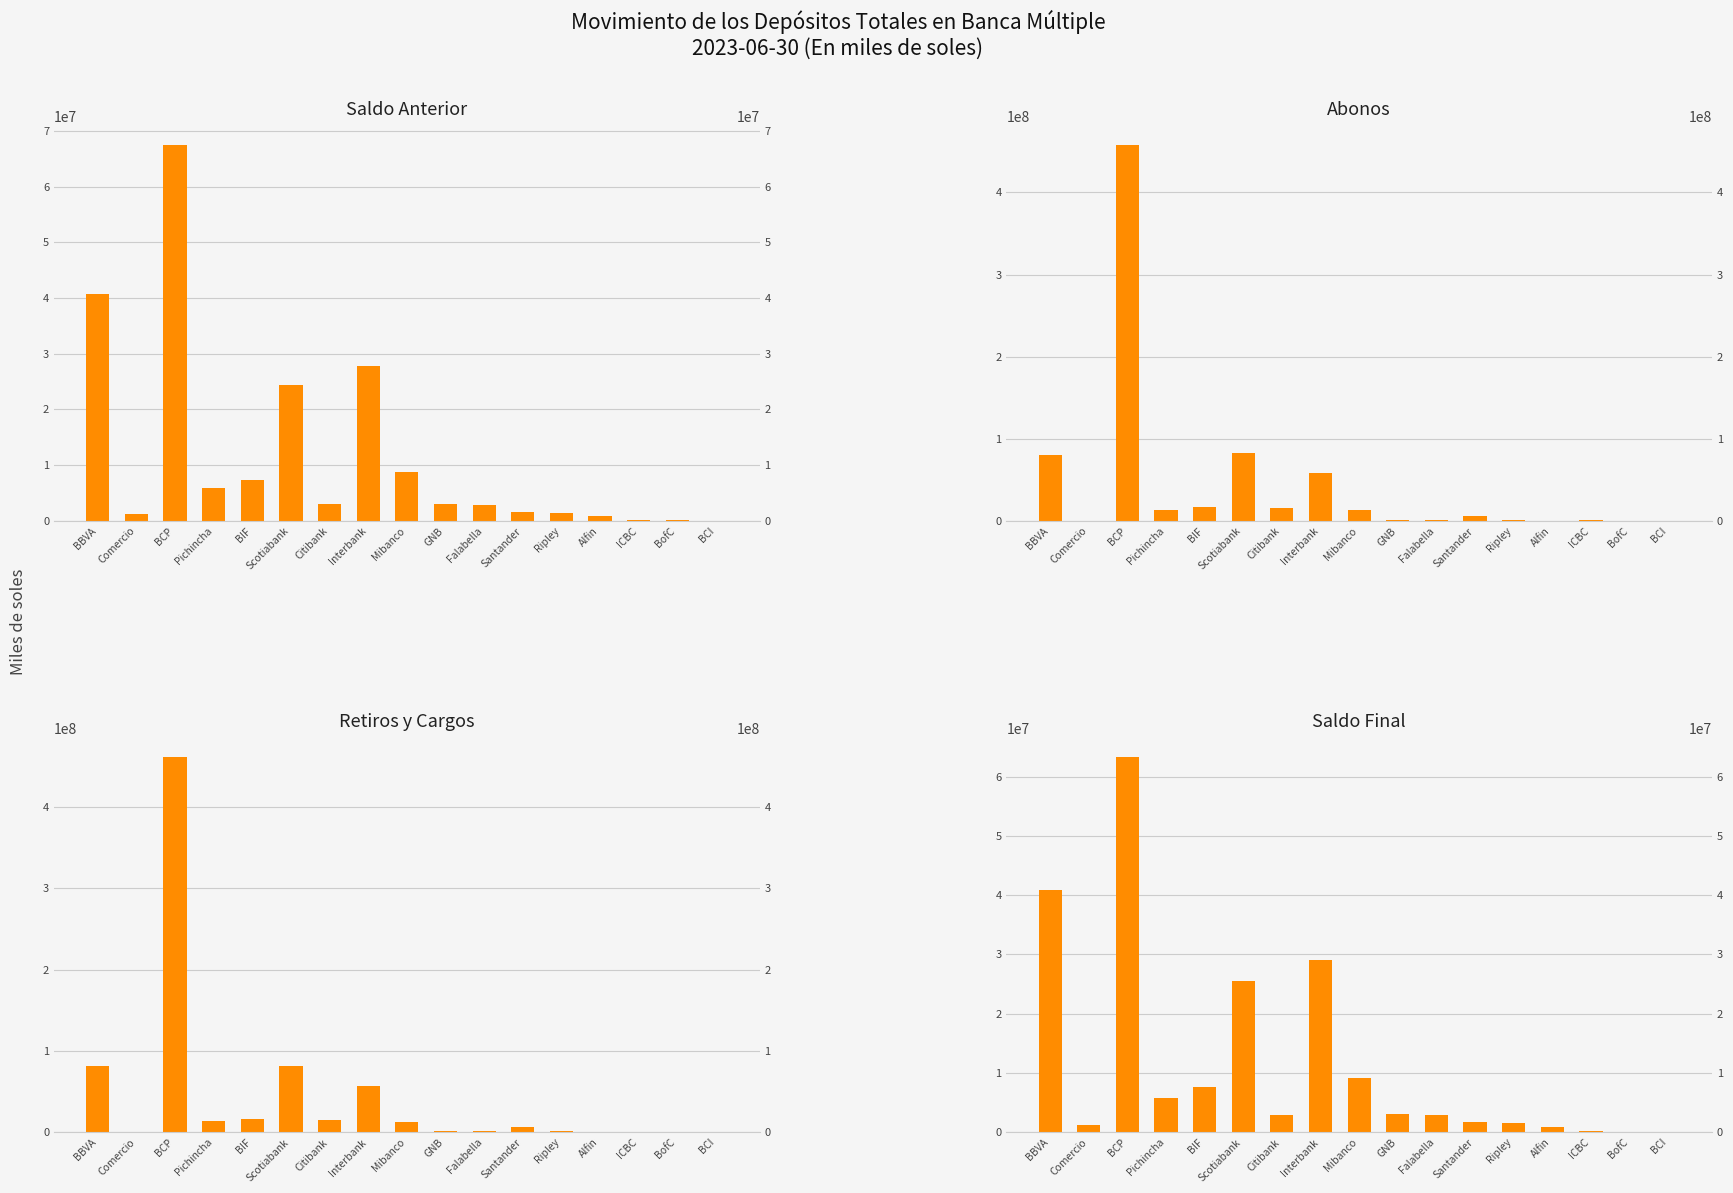

Rank the series at Ripley from lowest to highest value.

Saldo Anterior, Saldo Final, Retiros y Cargos, Abonos